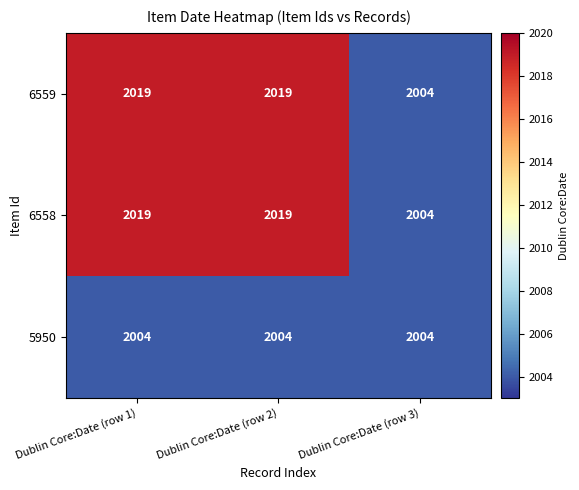

What is the minimum value shown in the chart?

2004